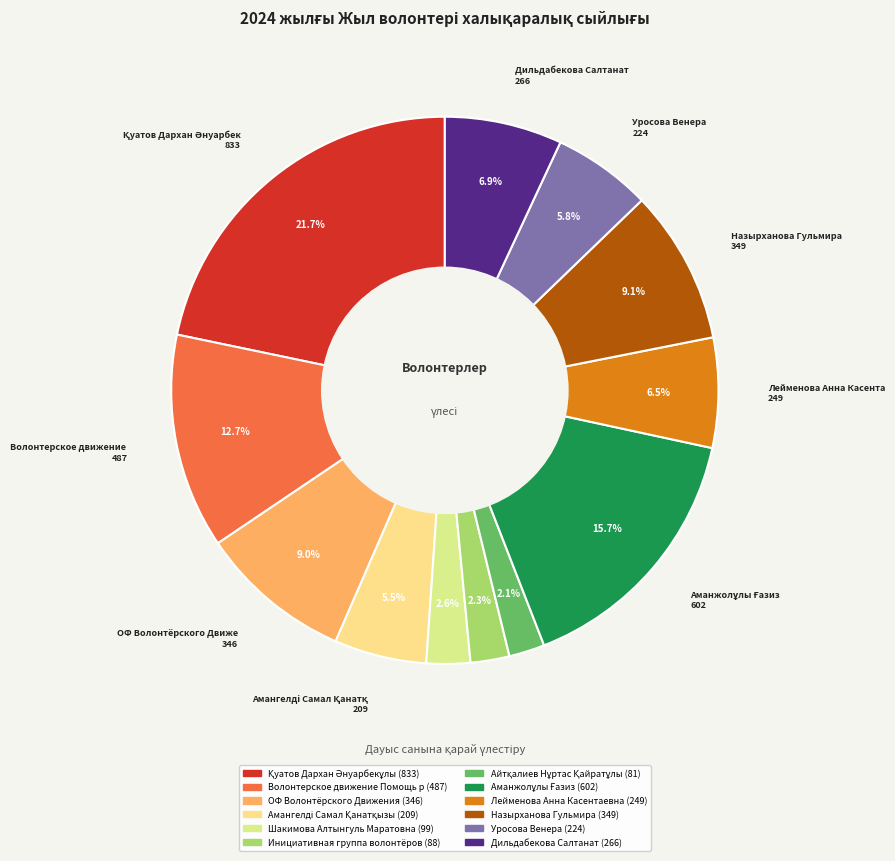

Count the number of slices in the pie.

12